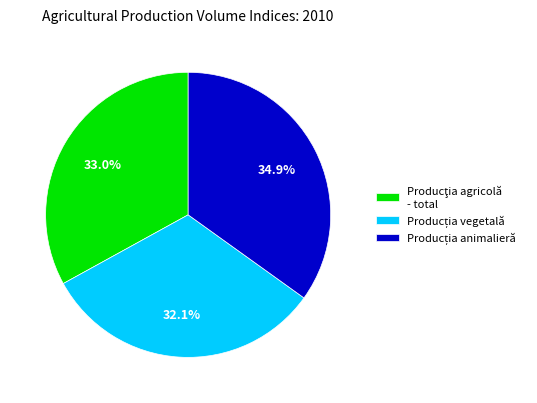

Is there any slice that represents more than half of the pie?

No